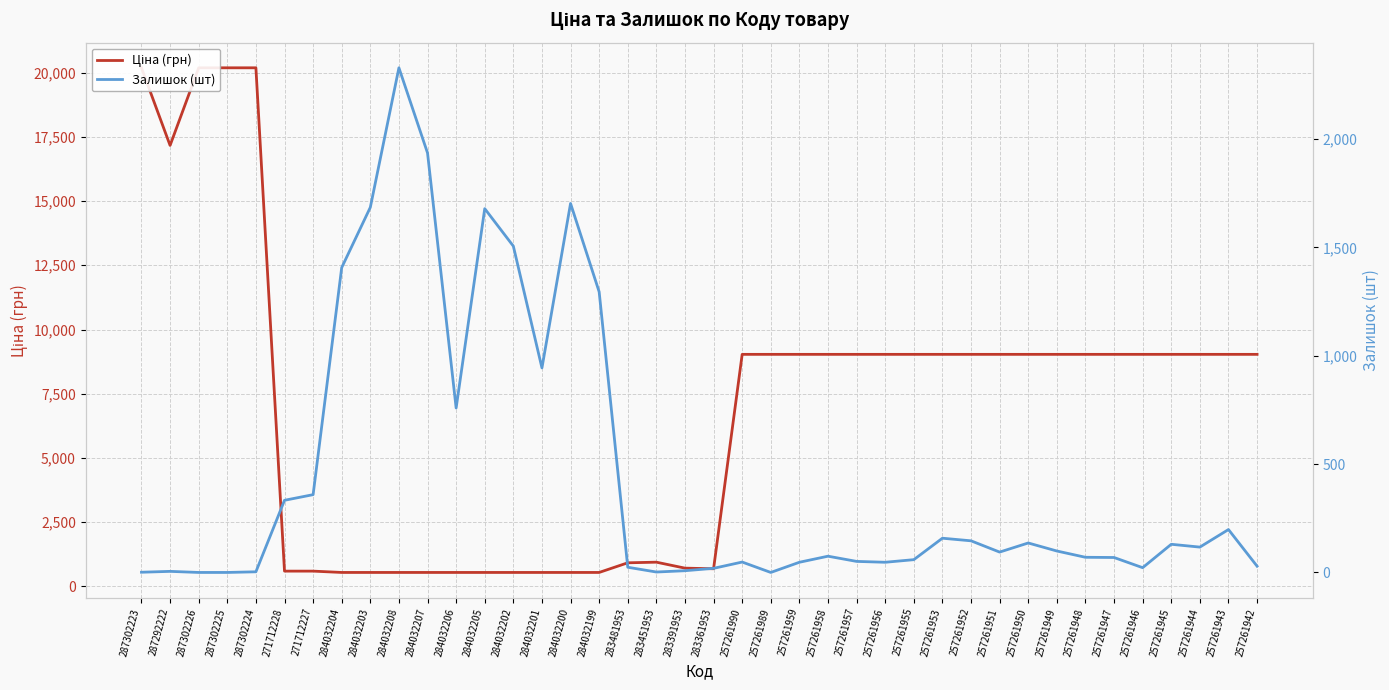

At how many categories does at least one series exceed 14259?

5